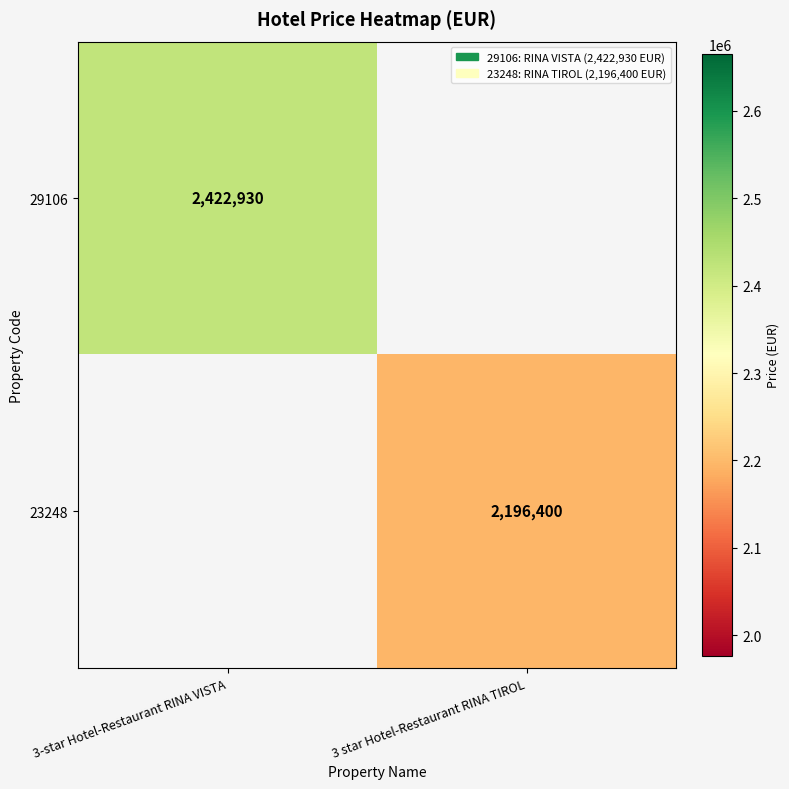

True or false: 23248 has a value of 2196400 at 3 star Hotel-Restaurant RINA TIROL.

True